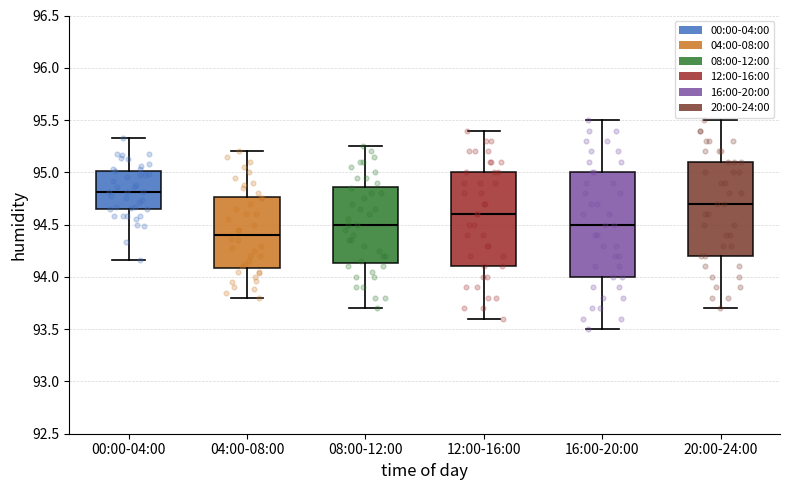

Reading left to right, read every box against the y-axis: the position of its median line, the range the box covers, and the ends of its whiskers. The values are not printed on the chart, so give them approximately, as read against the axis.

00:00-04:00: median 94.80, box 94.65 to 95.00, whiskers 94.15 to 95.35
04:00-08:00: median 94.40, box 94.10 to 94.75, whiskers 93.80 to 95.20
08:00-12:00: median 94.50, box 94.15 to 94.85, whiskers 93.70 to 95.25
12:00-16:00: median 94.60, box 94.10 to 95.00, whiskers 93.60 to 95.40
16:00-20:00: median 94.50, box 94.00 to 95.00, whiskers 93.50 to 95.50
20:00-24:00: median 94.70, box 94.20 to 95.10, whiskers 93.70 to 95.50